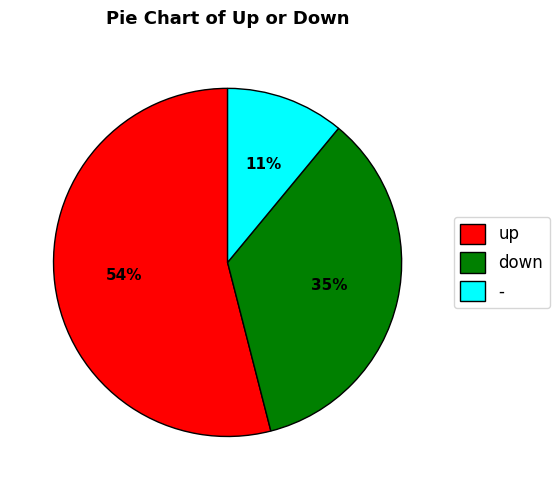

True or false: up accounts for 54% of the total.

True